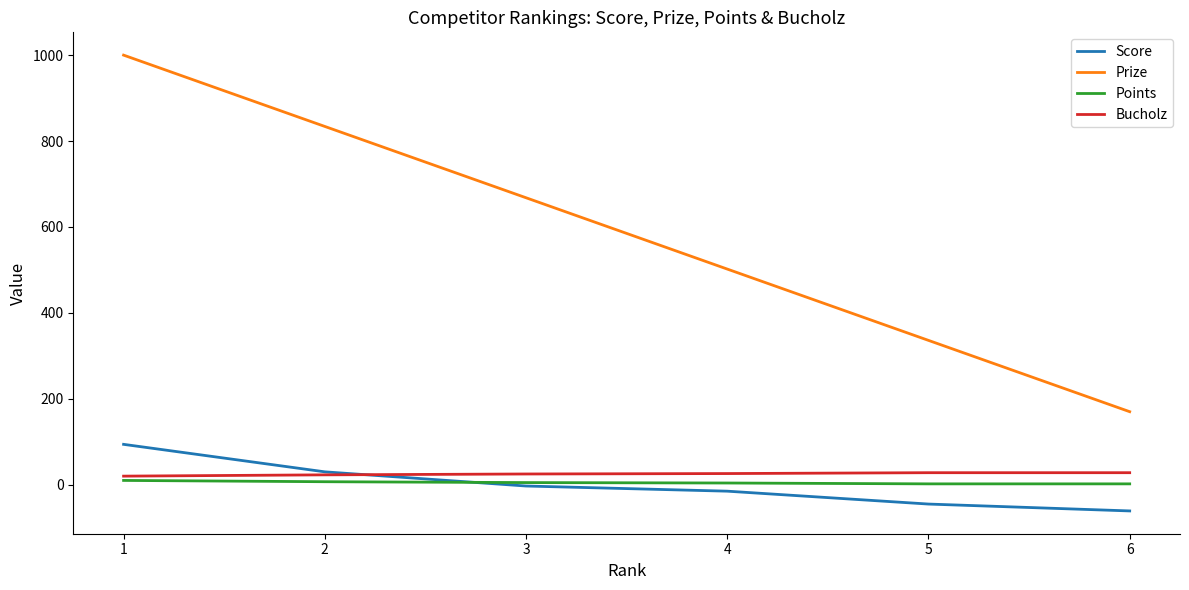

Is the value of Score at 4 greater than the value of Bucholz at 6?

No